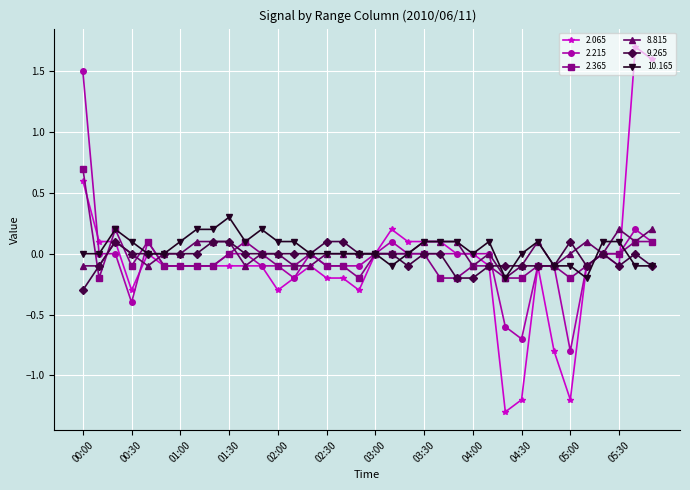

Which series has the largest range (max minus min)?

2.065